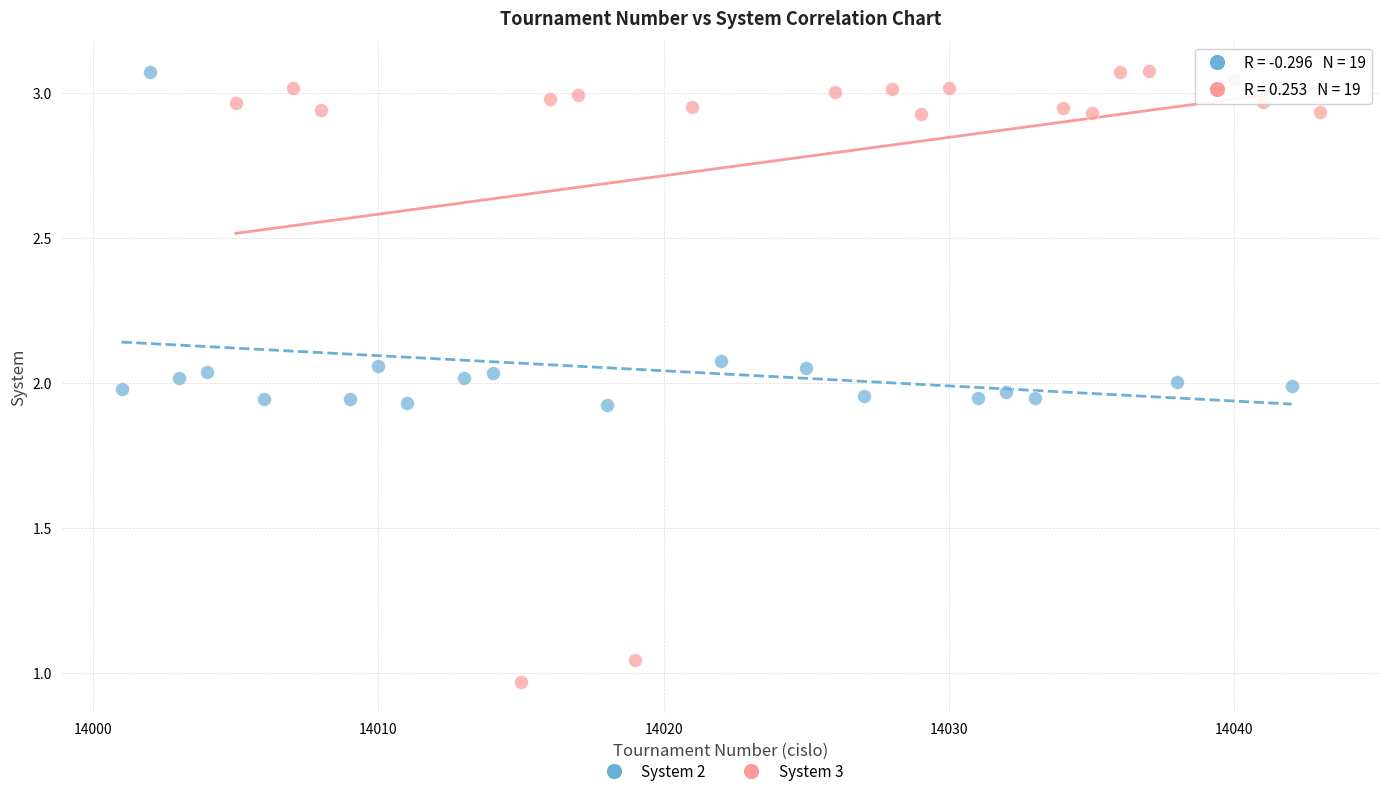

Which series reaches the minimum Y coordinate?

System 3